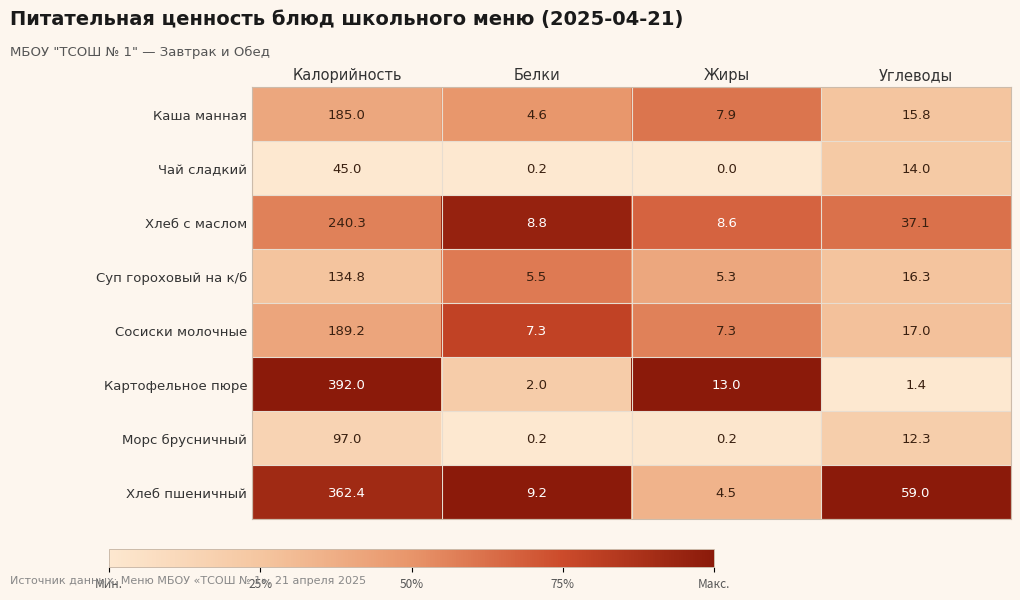

What is the maximum value shown in the chart?

392.0